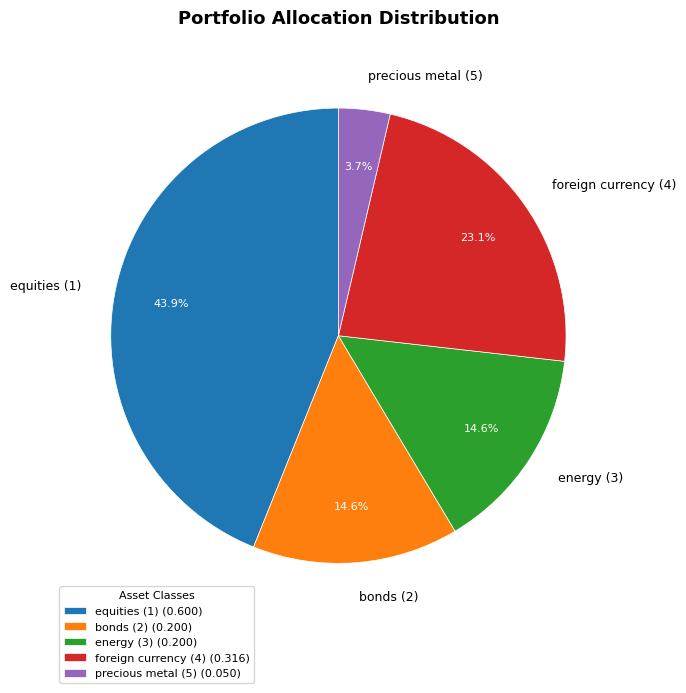

To the nearest percent, what is the difference between the foreign currency (4) and precious metal (5) slice percentages?

19%